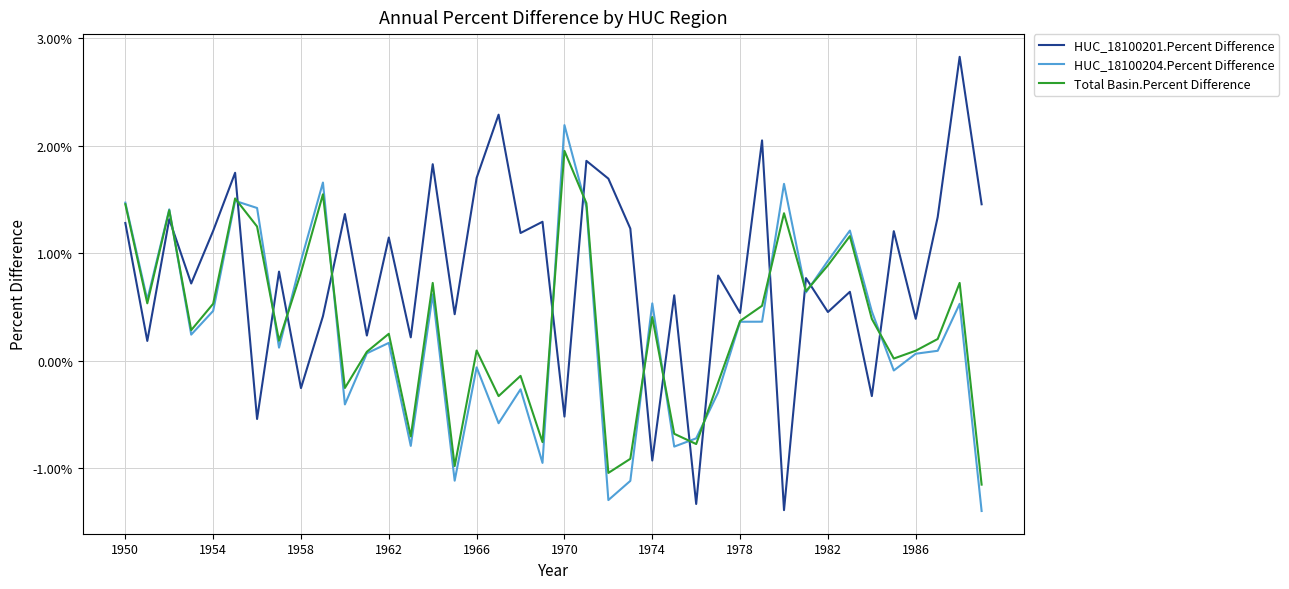

Reading left to right, transcribe all the data shown in this chart.

HUC_18100201.Percent Difference: 0.0	0.0	0.0	0.0	0.0	0.0	-0.0	0.0	-0.0	0.0	0.0	0.0	0.0	0.0	0.0	0.0	0.0	0.0	0.0	0.0	-0.0	0.0	0.0	0.0	-0.0	0.0	-0.0	0.0	0.0	0.0	-0.0	0.0	0.0	0.0	-0.0	0.0	0.0	0.0	0.0	0.0
HUC_18100204.Percent Difference: 0.0	0.0	0.0	0.0	0.0	0.0	0.0	0.0	0.0	0.0	-0.0	0.0	0.0	-0.0	0.0	-0.0	-0.0	-0.0	-0.0	-0.0	0.0	0.0	-0.0	-0.0	0.0	-0.0	-0.0	-0.0	0.0	0.0	0.0	0.0	0.0	0.0	0.0	-0.0	0.0	0.0	0.0	-0.0
Total Basin.Percent Difference: 0.0	0.0	0.0	0.0	0.0	0.0	0.0	0.0	0.0	0.0	-0.0	0.0	0.0	-0.0	0.0	-0.0	0.0	-0.0	-0.0	-0.0	0.0	0.0	-0.0	-0.0	0.0	-0.0	-0.0	-0.0	0.0	0.0	0.0	0.0	0.0	0.0	0.0	0.0	0.0	0.0	0.0	-0.0